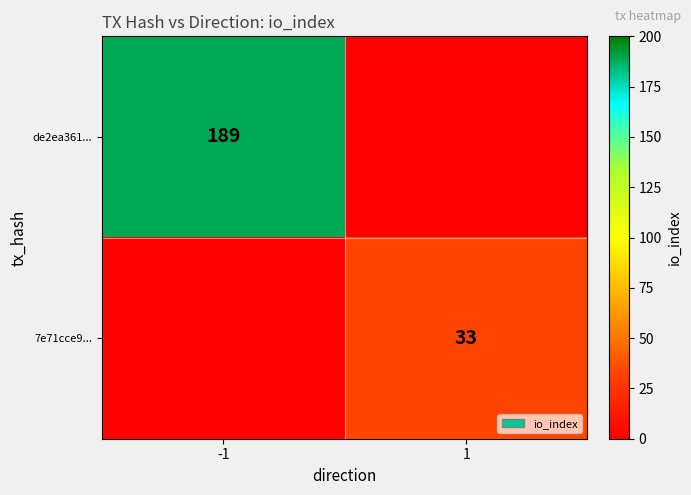

Is it true that de2ea361... equals 189 at -1?

True